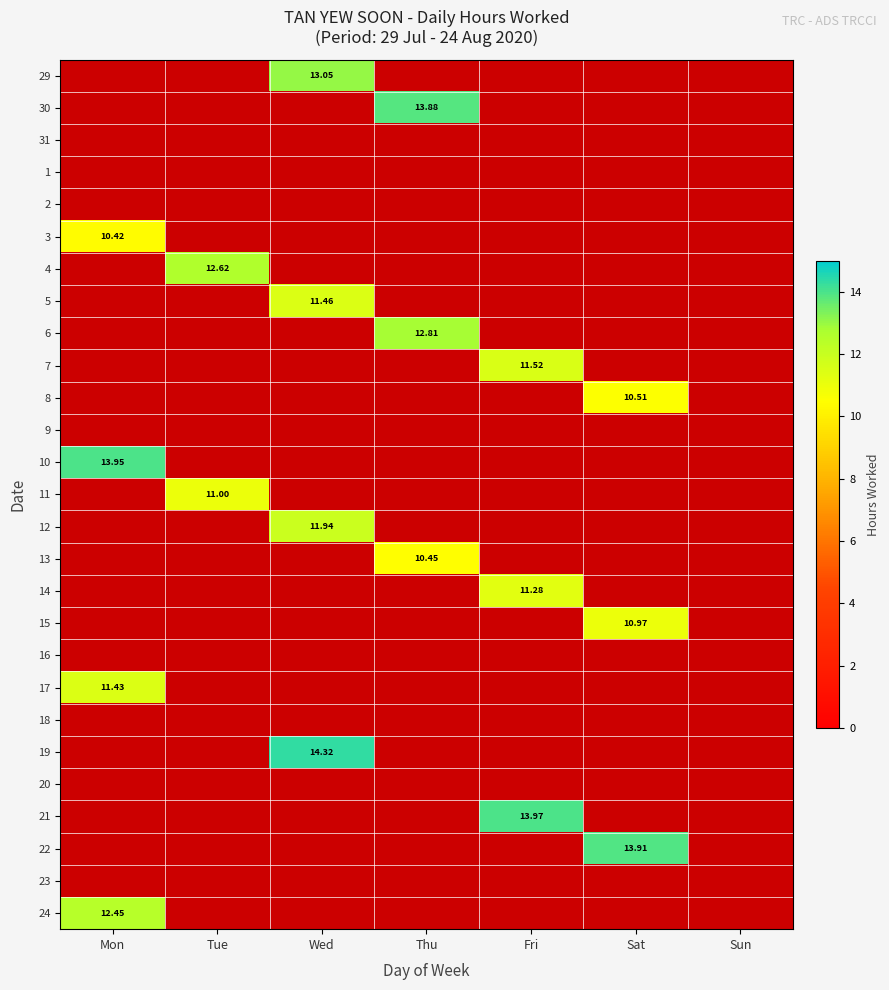

Rank the categories by 8 value from highest to lowest.

Sat, Mon, Tue, Wed, Thu, Fri, Sun